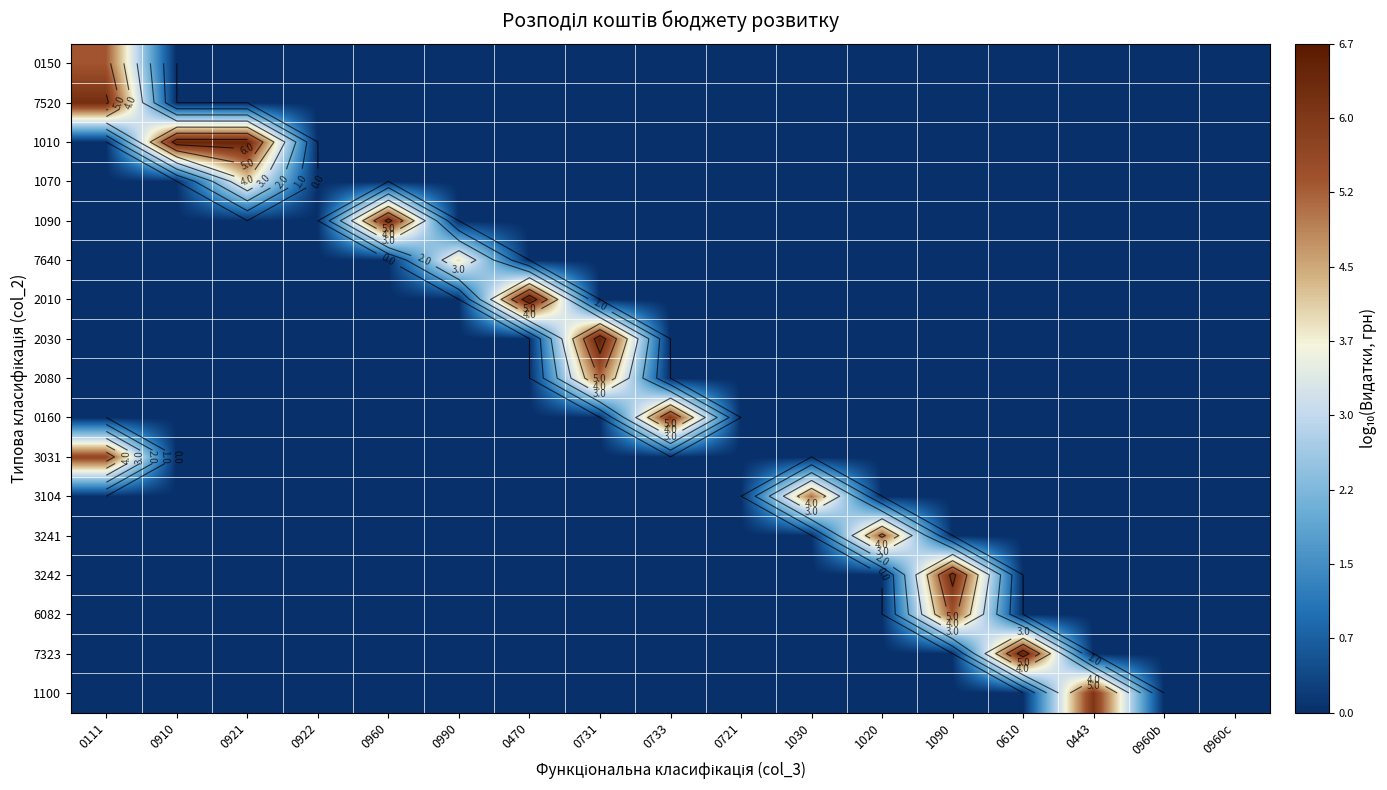

Which label corresponds to the smallest value in the chart?

0910